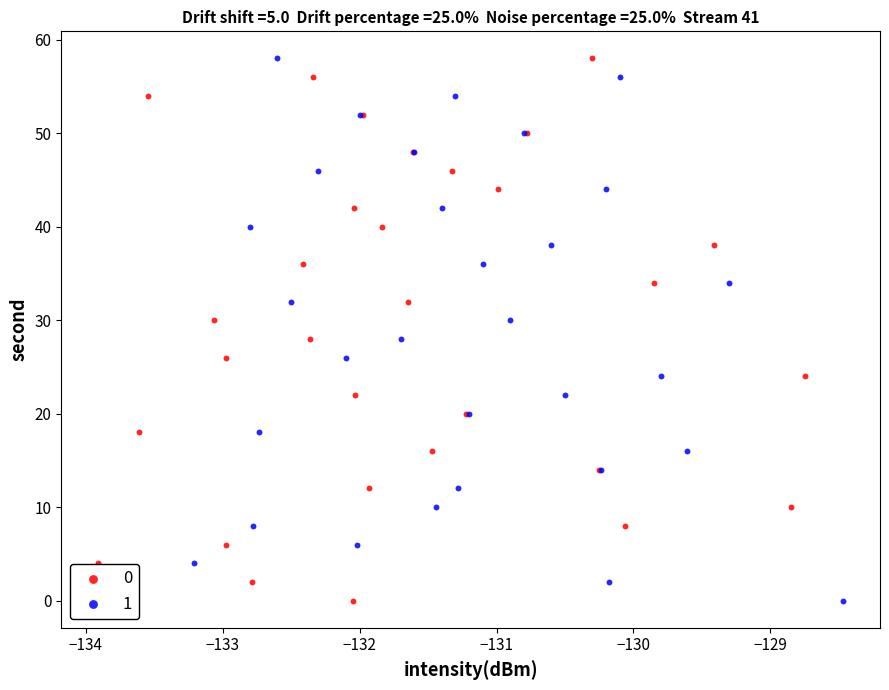

What are all the series names shown in the legend?

0, 1